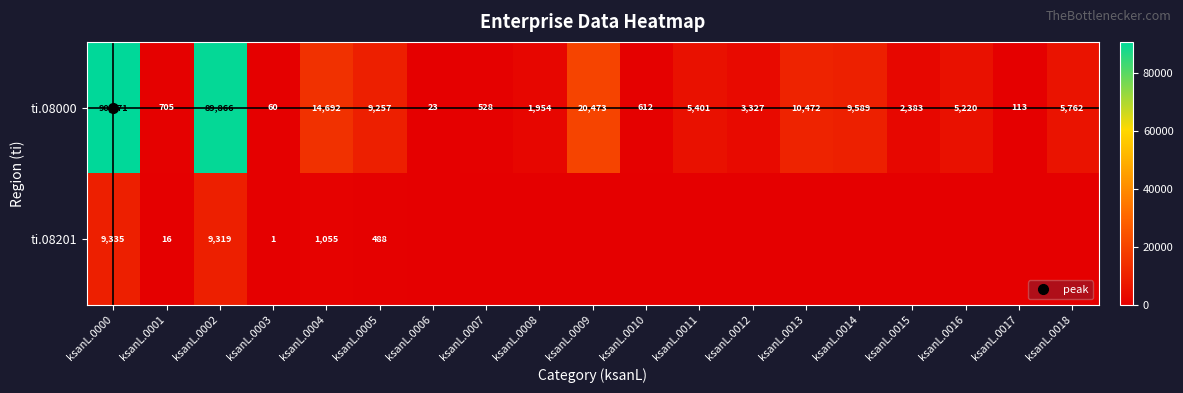

The ti.08201 series shows 3358 at ksanL.0000. True or false?

False